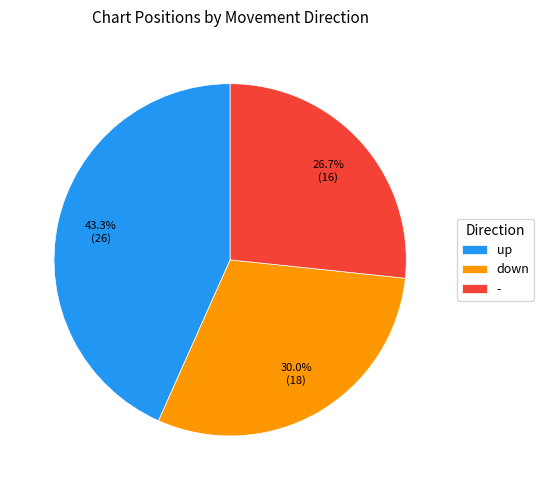

Which slice is the smallest?

-